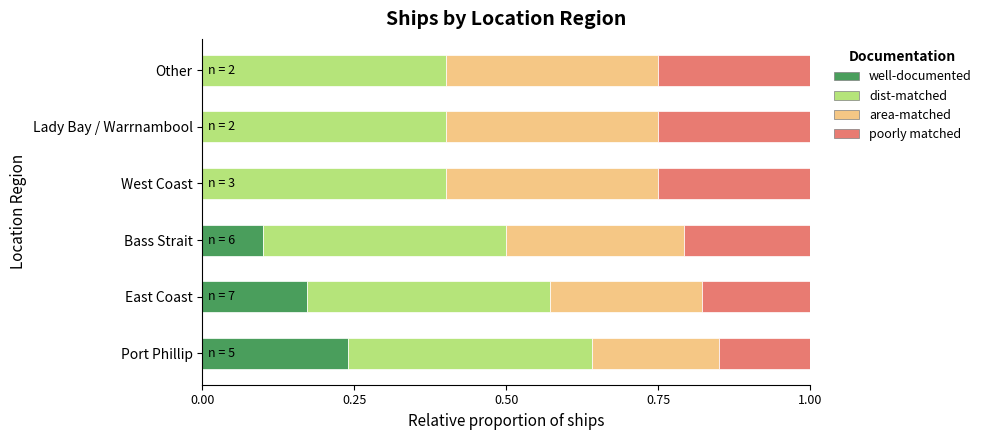

Which category has the highest value in the well-documented series?

Port Phillip